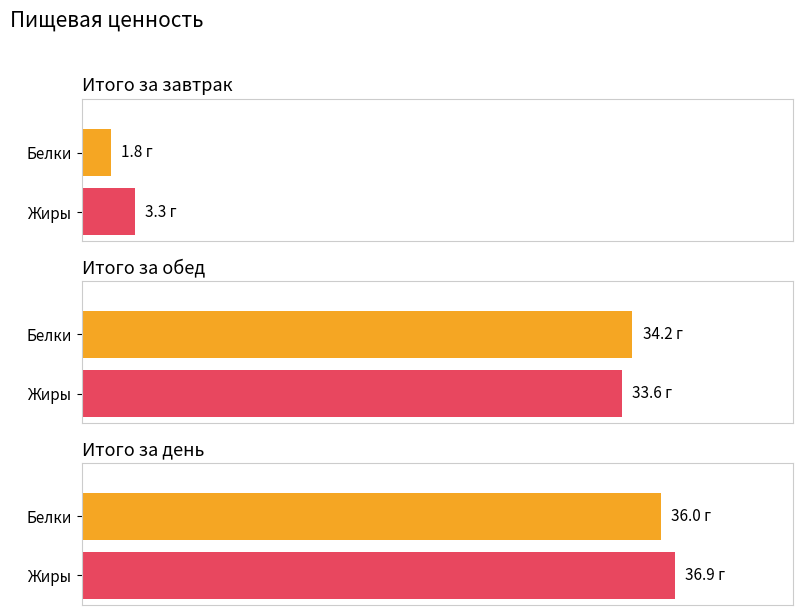

What is the label of the 3rd bar from the right?

Итого за завтрак